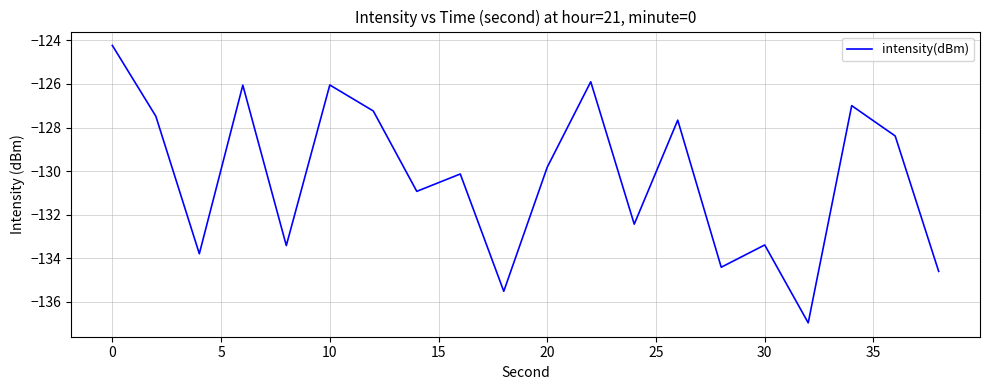

What is the smallest value displayed?

-137.0